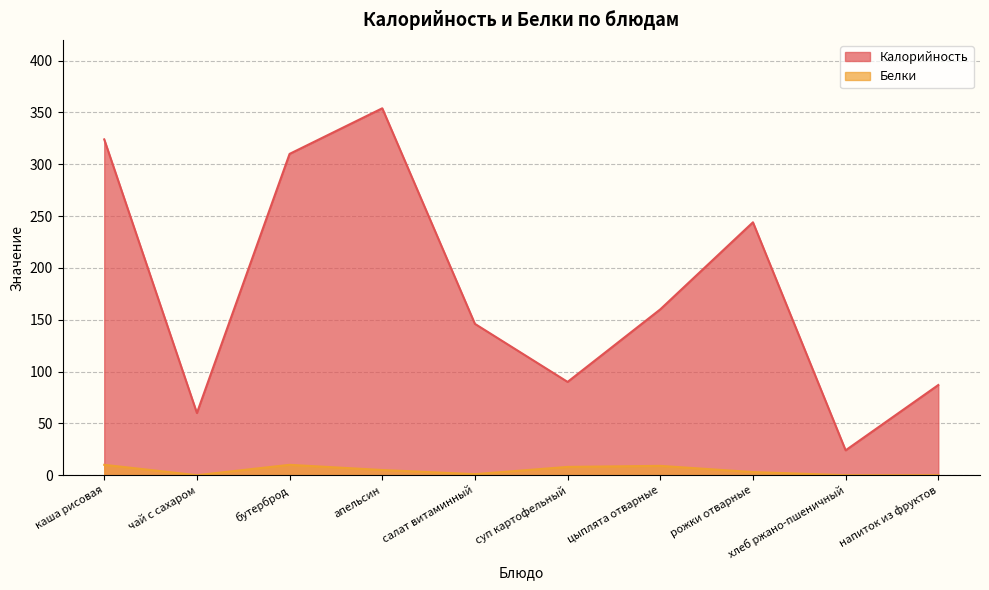

At how many categories does at least one series exceed 58?

9